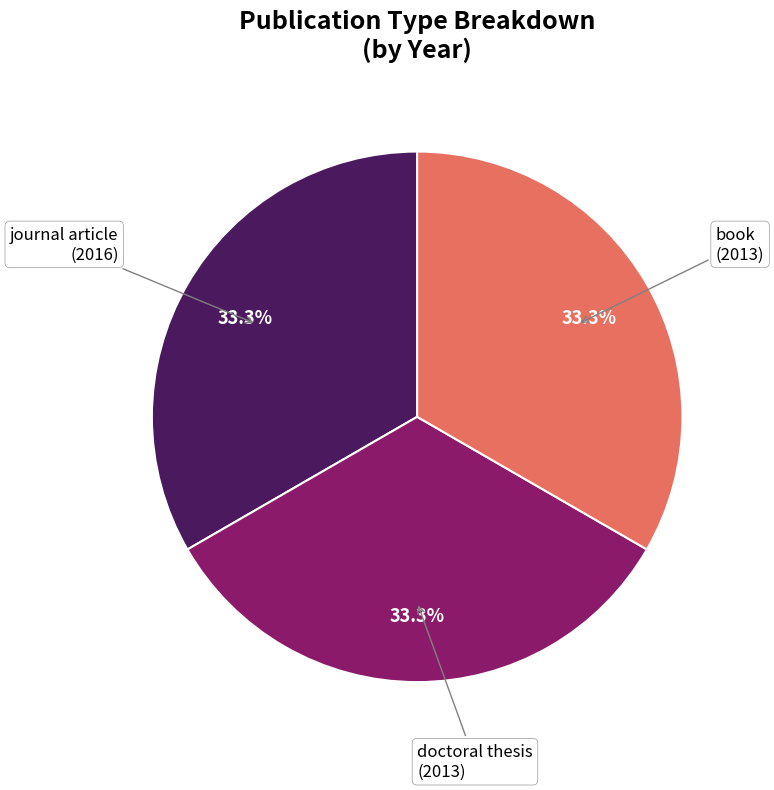

Does any single category account for the majority?

No